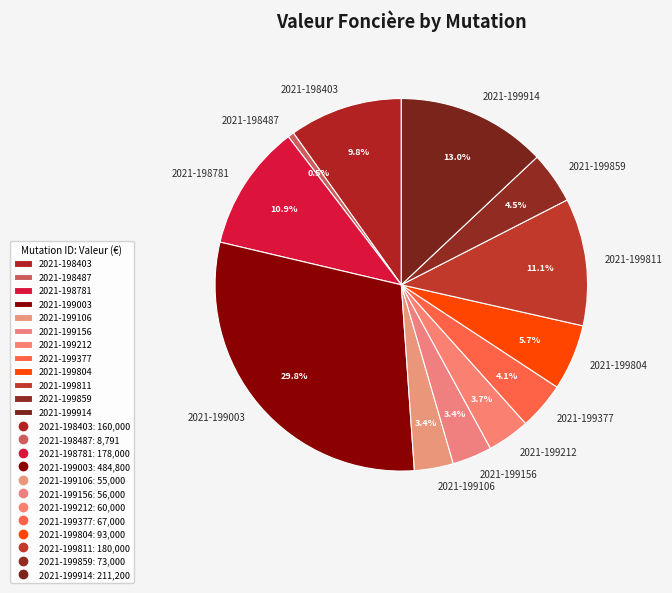

How many slices are in this pie chart?

12